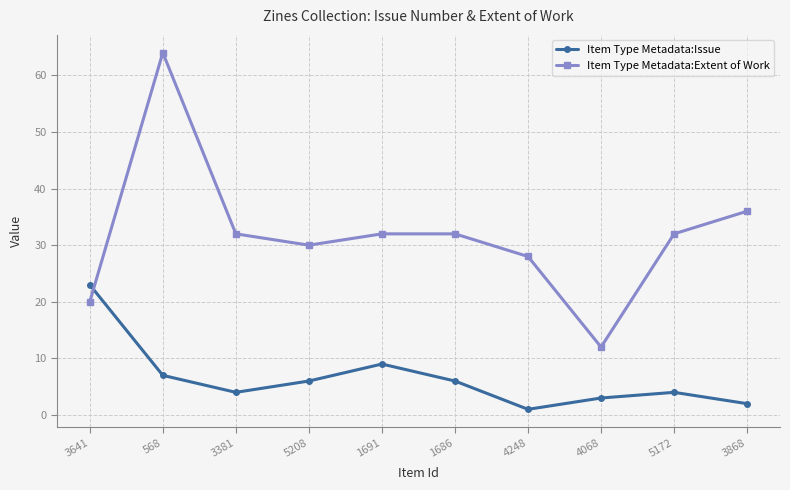

At which category is the sum across all series the highest?

568